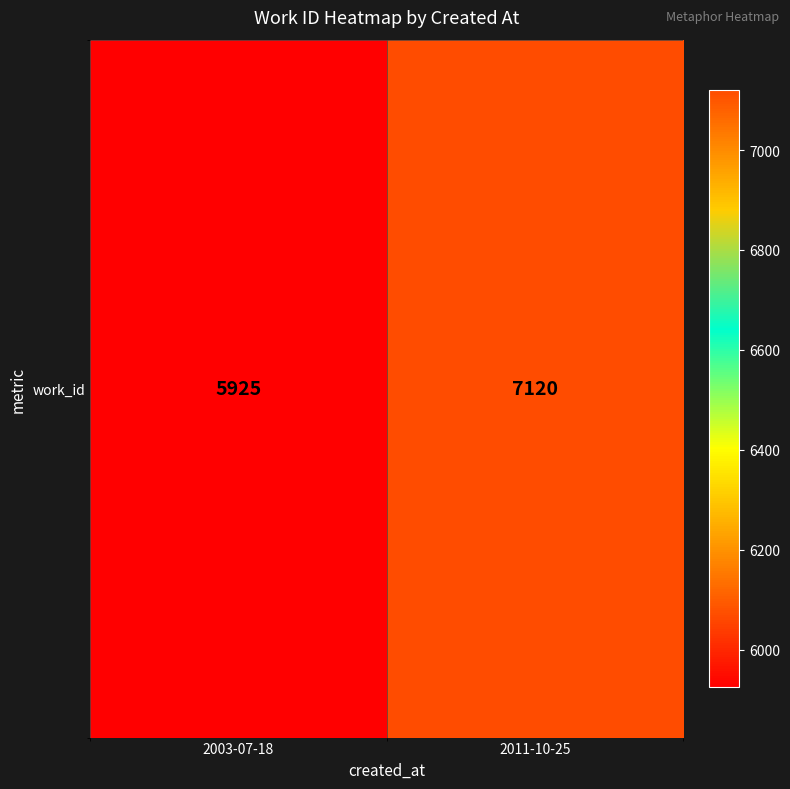

What is the difference between the values at 2003-07-18 and 2011-10-25?

1195